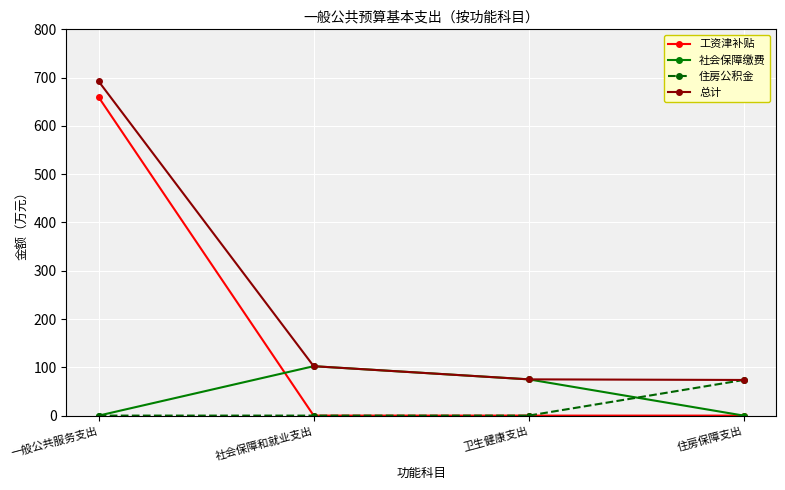

What is the spread (max minus min) of values at 社会保障和就业支出?

102.3